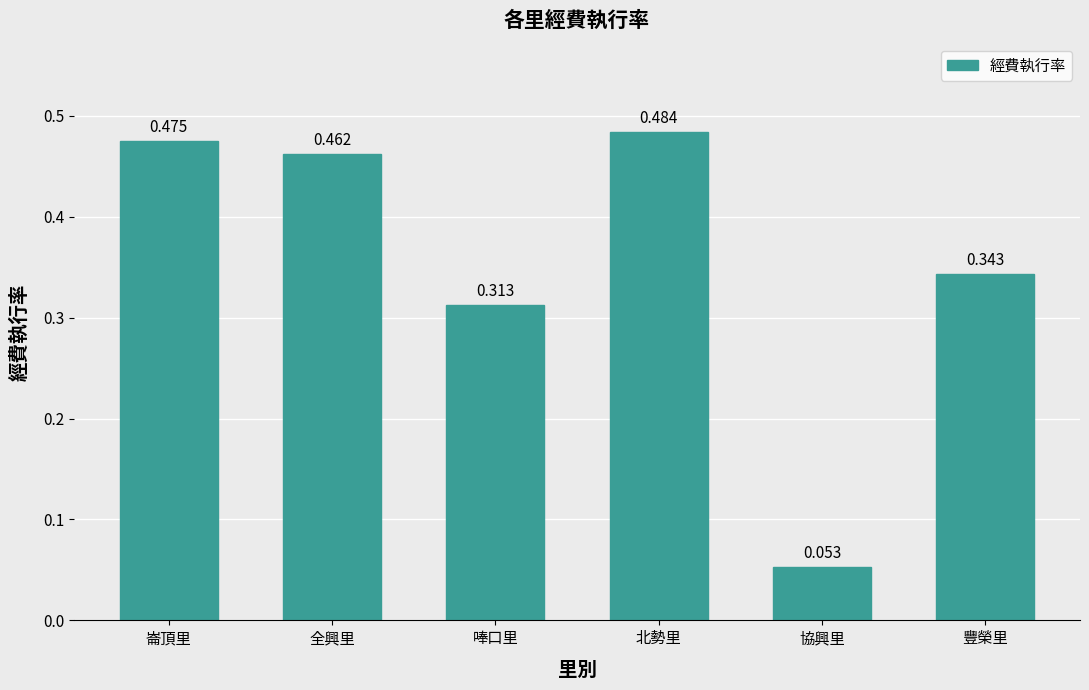

Count the number of data series in this chart.

1